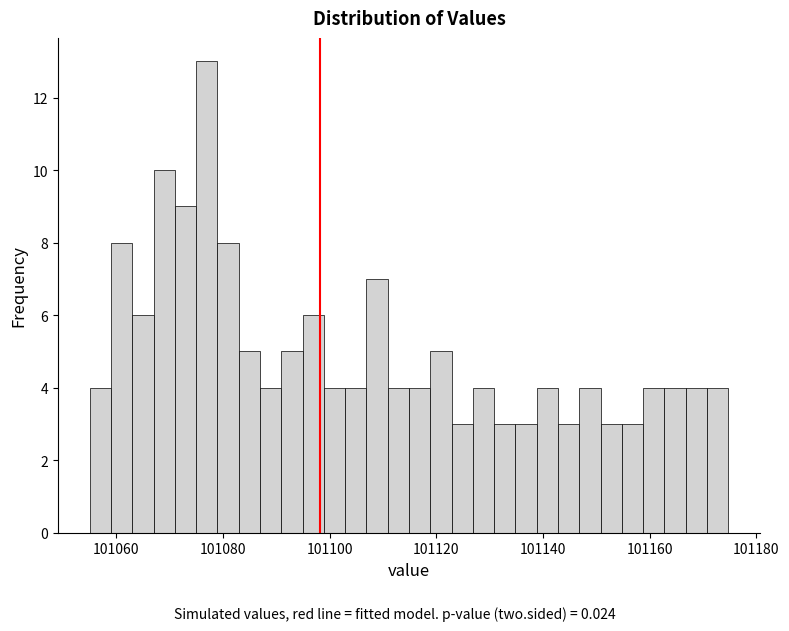

Read against the x-axis, roughly where is the centre of the tallest bar?

101076